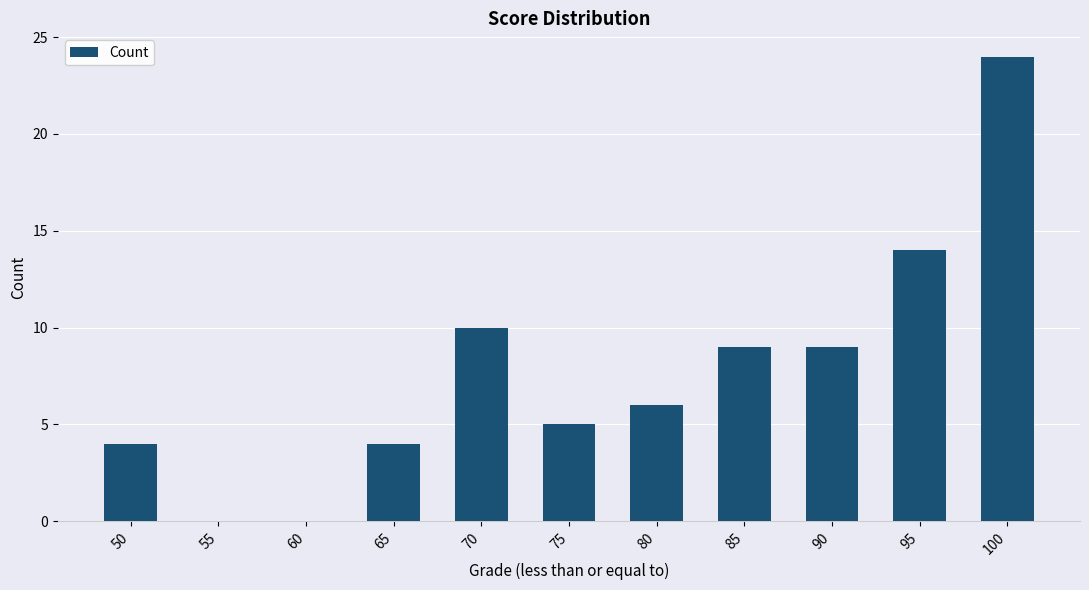

How many distinct data groups are displayed?

1